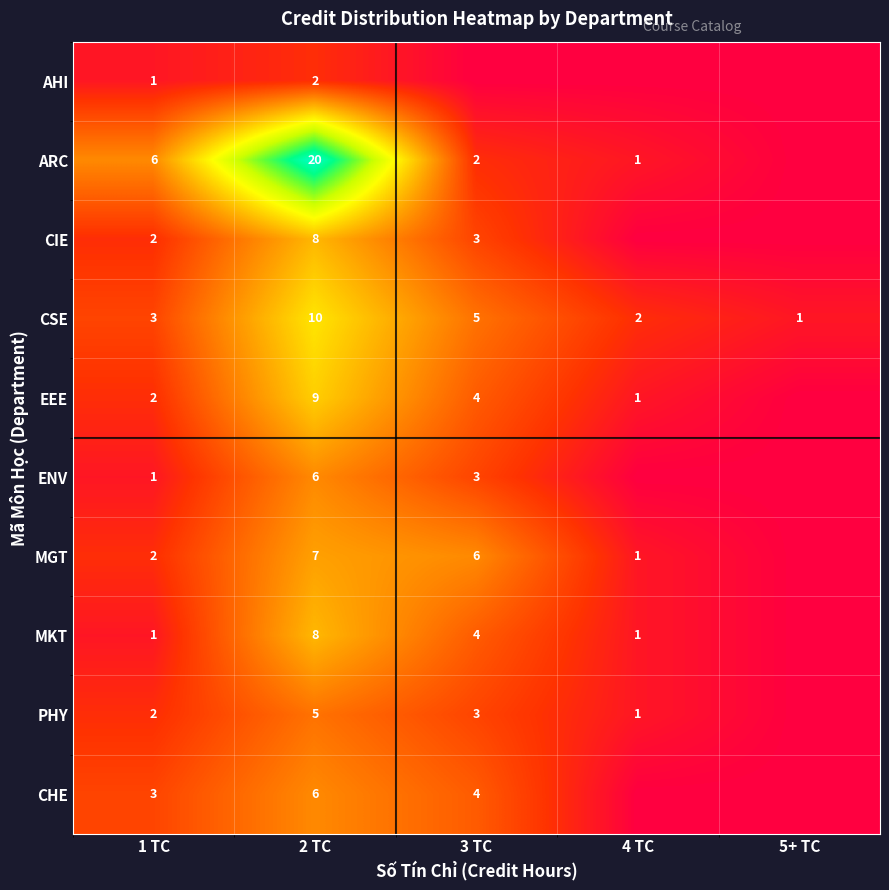

What is the difference between the maximum and minimum values in the CSE series?

9